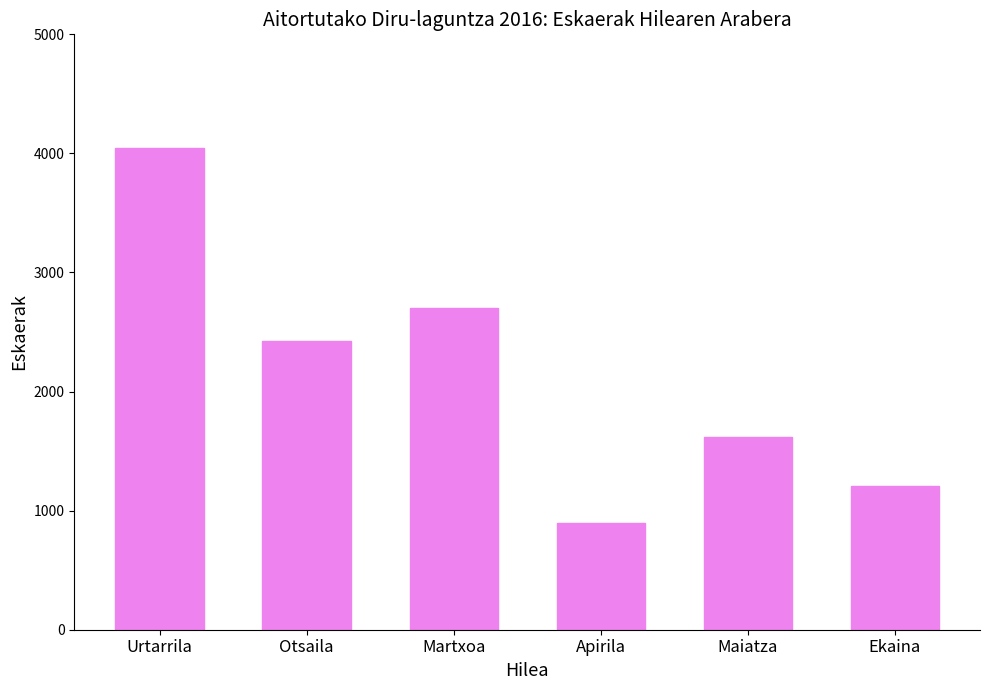

How many series are shown in this chart?

1